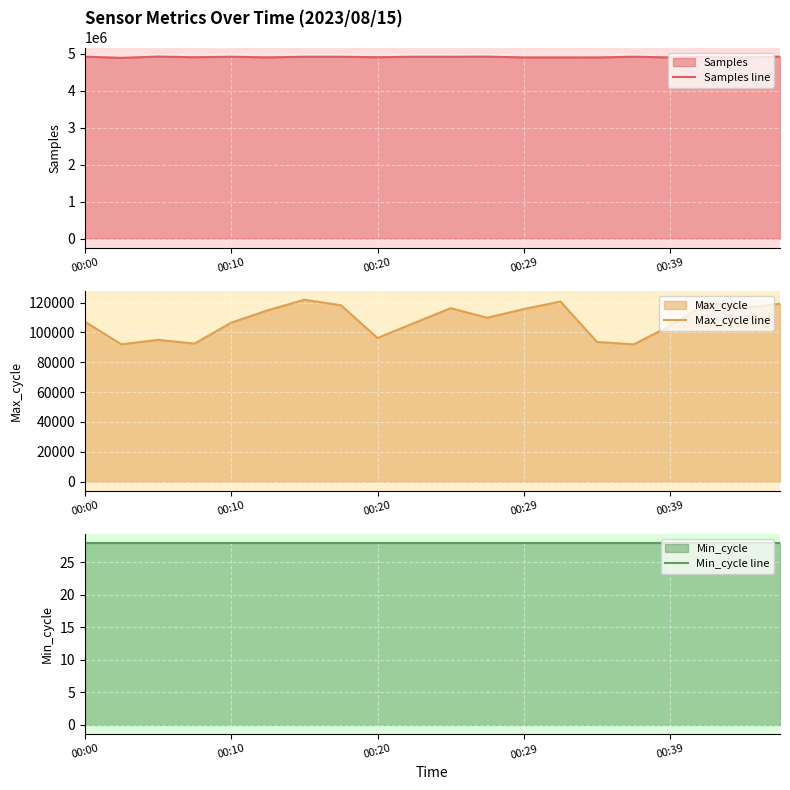

What is the difference between the Samples line values at 00:10 and 00:39?

18097